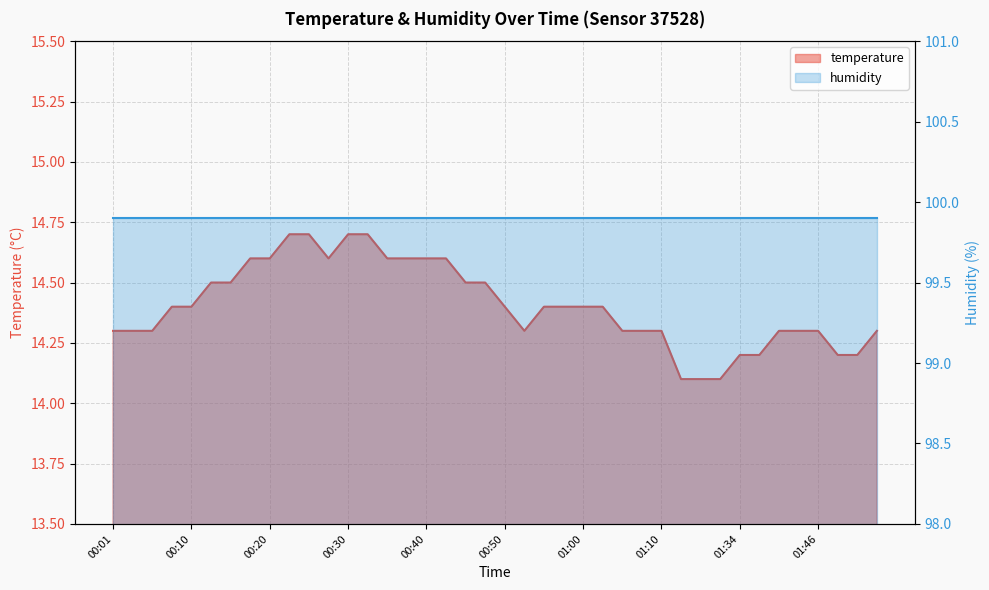

Read the value at 00:25.

14.7